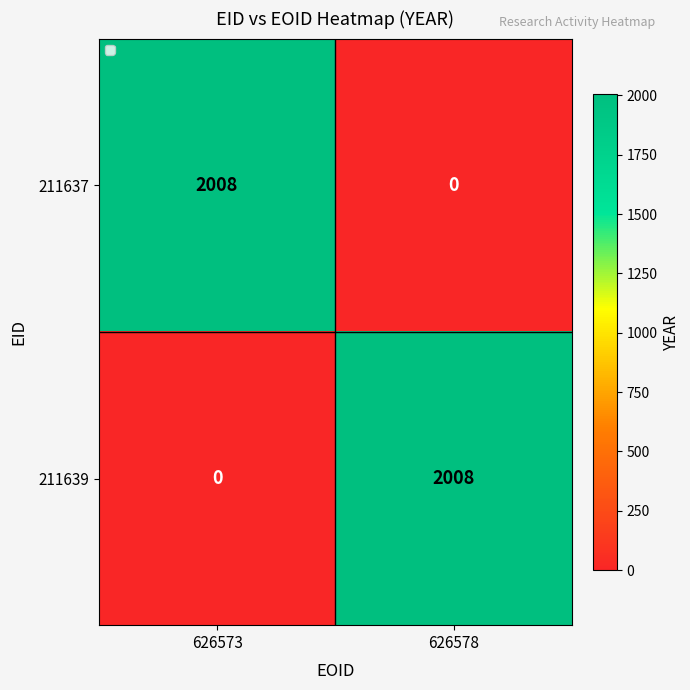

What is the spread (max minus min) of values at 626573?

2008